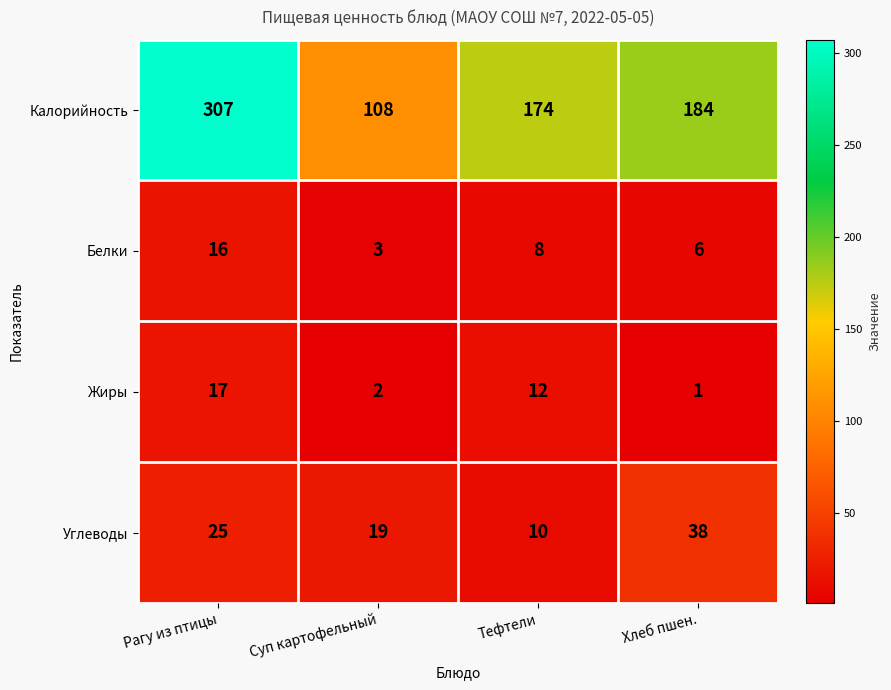

Which category has the highest value across all series?

Рагу из птицы